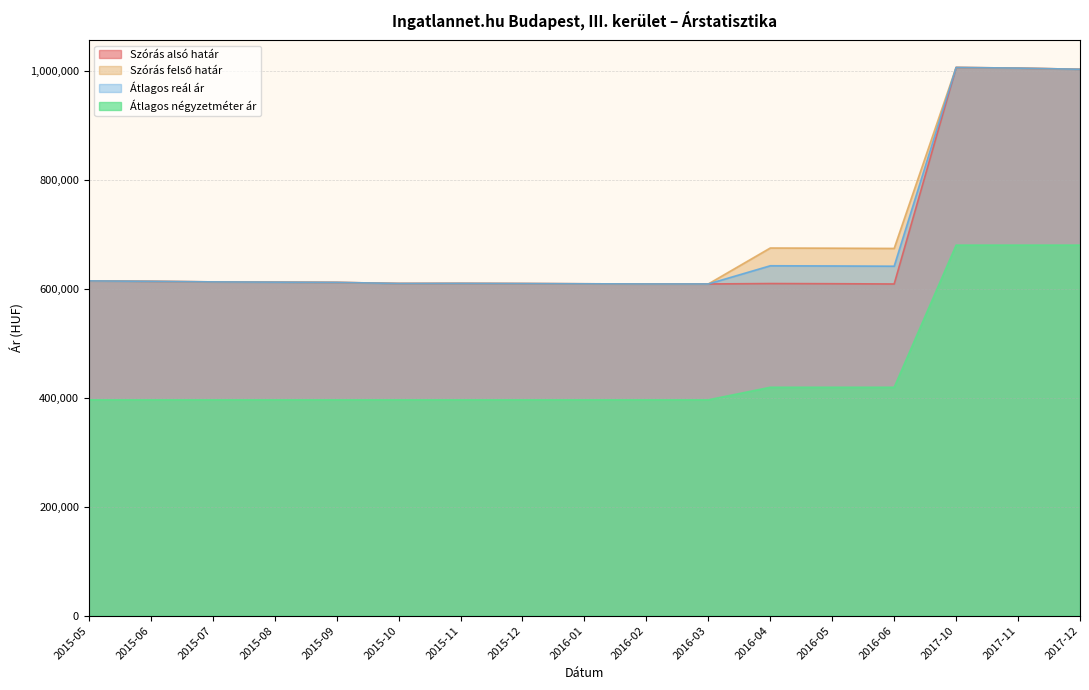

What is the sum of the Átlagos reál ár values at 2016-05 and 2015-09?

1253634